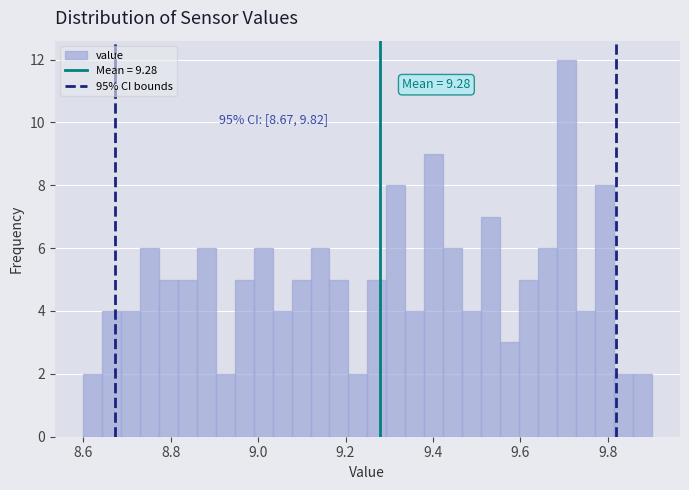

Around what value on the x-axis is the tallest bar? Give the approximate position of its centre, as read against the axis.

9.70